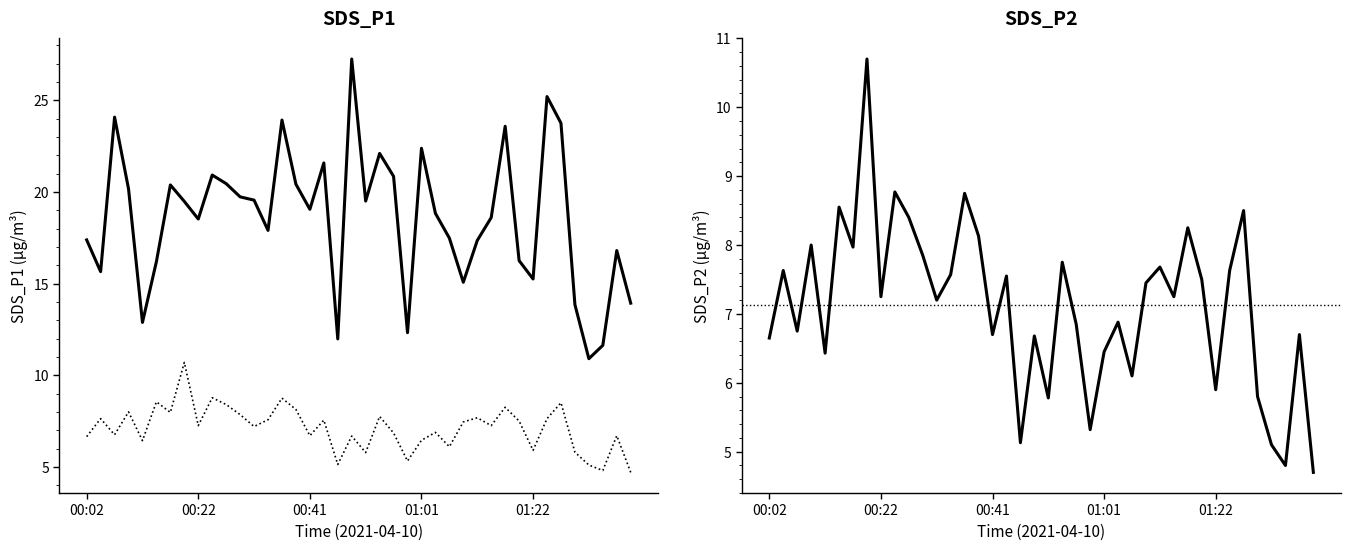

Which series changed the most between 00:12 and 00:17?

SDS_P1